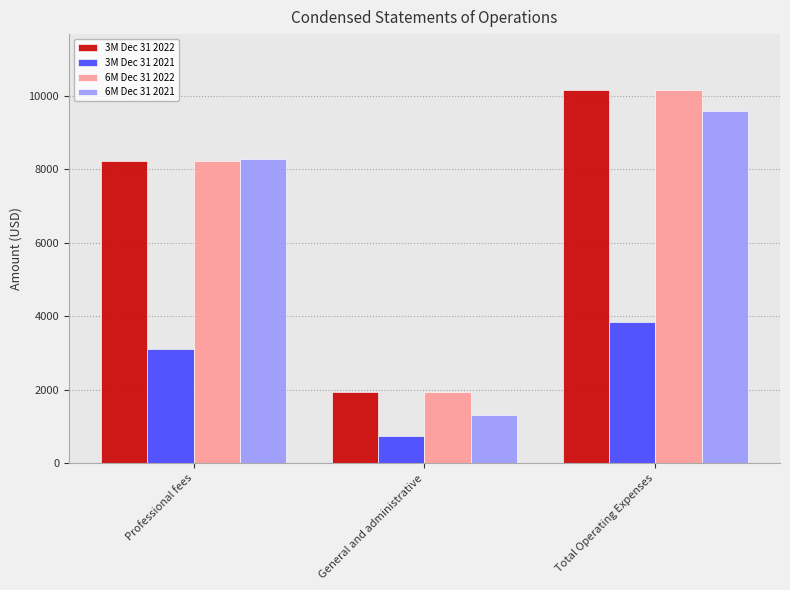

The 3M Dec 31 2021 series shows 3098 at Professional fees. True or false?

True